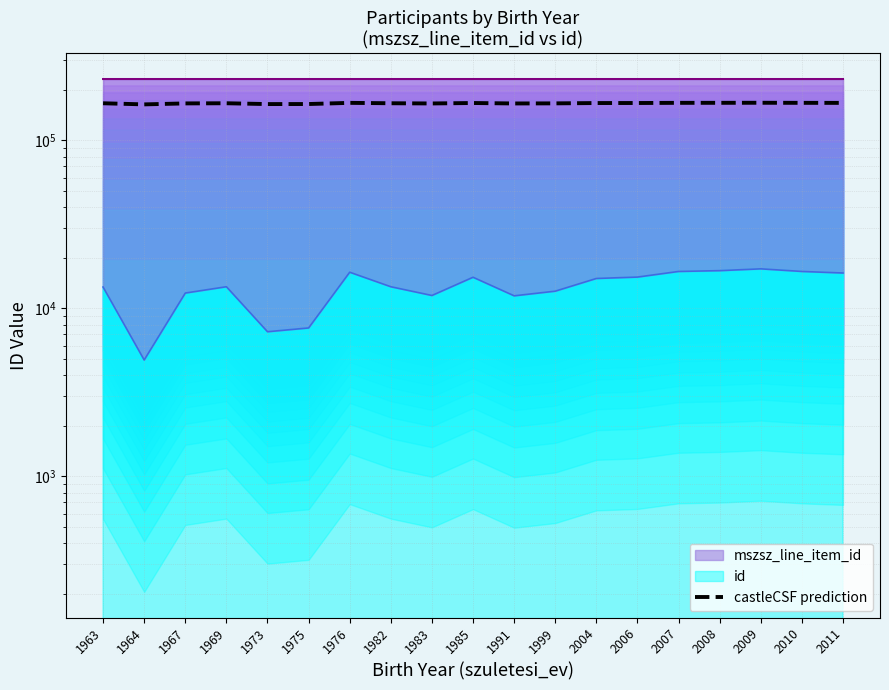

The value at 1985 is 37900.6. True or false?

False